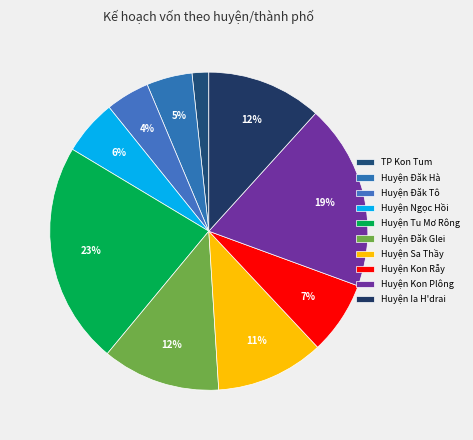

Count the number of slices in the pie.

10